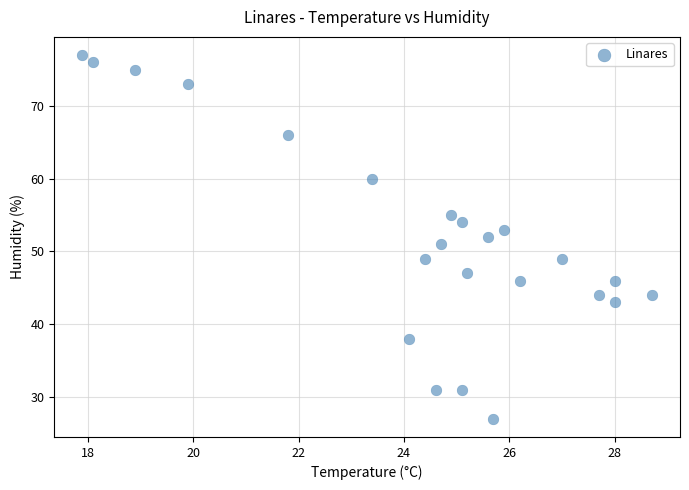

What is the range of Y values (max minus min)?

50